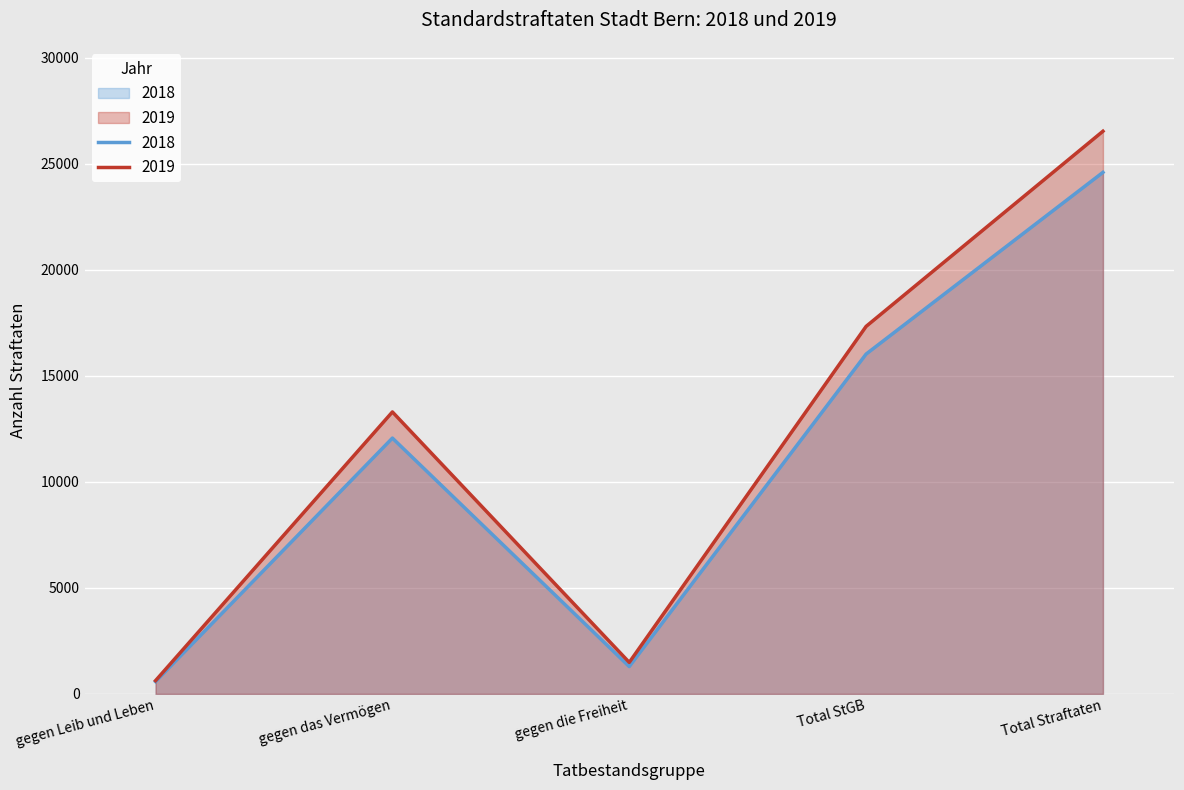

True or false: 2019 and 2018 intersect in this chart.

False